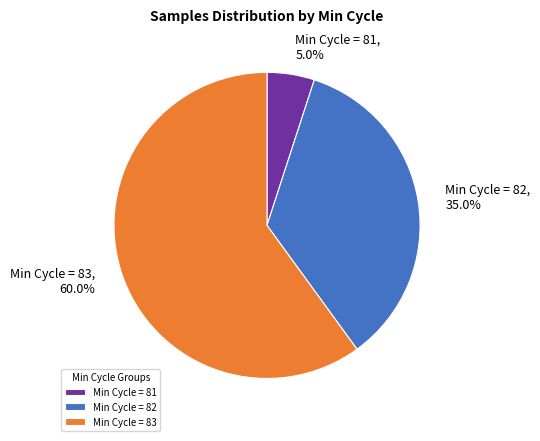

What is the ratio of the value at Min Cycle = 82, 35.0% to the value at Min Cycle = 81, 5.0%?

7.0